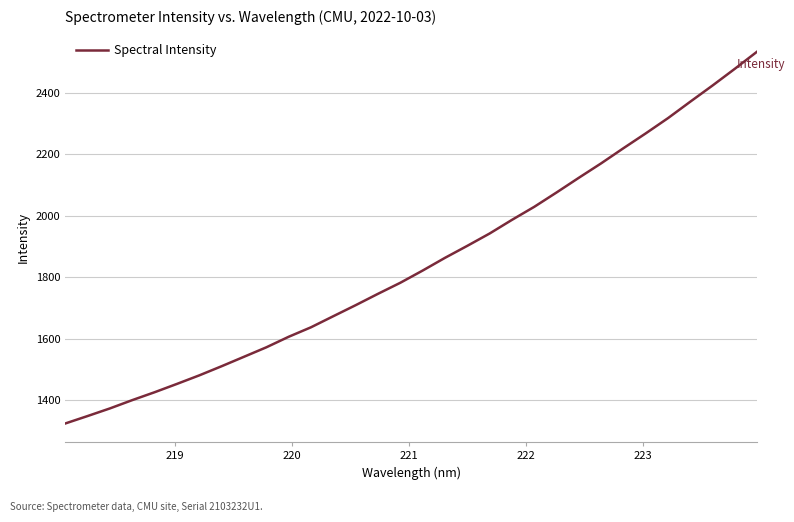

Reading left to right, what are all the values shown in this chart?

1324.8	1349.0	1373.7	1400.7	1426.3	1453.4	1481.1	1510.9	1541.5	1572.3	1606.5	1637.4	1673.4	1709.2	1746.1	1782.0	1821.6	1863.0	1902.0	1942.0	1986.3	2028.7	2075.4	2123.2	2170.1	2219.3	2267.5	2317.2	2370.7	2423.3	2477.7	2533.5